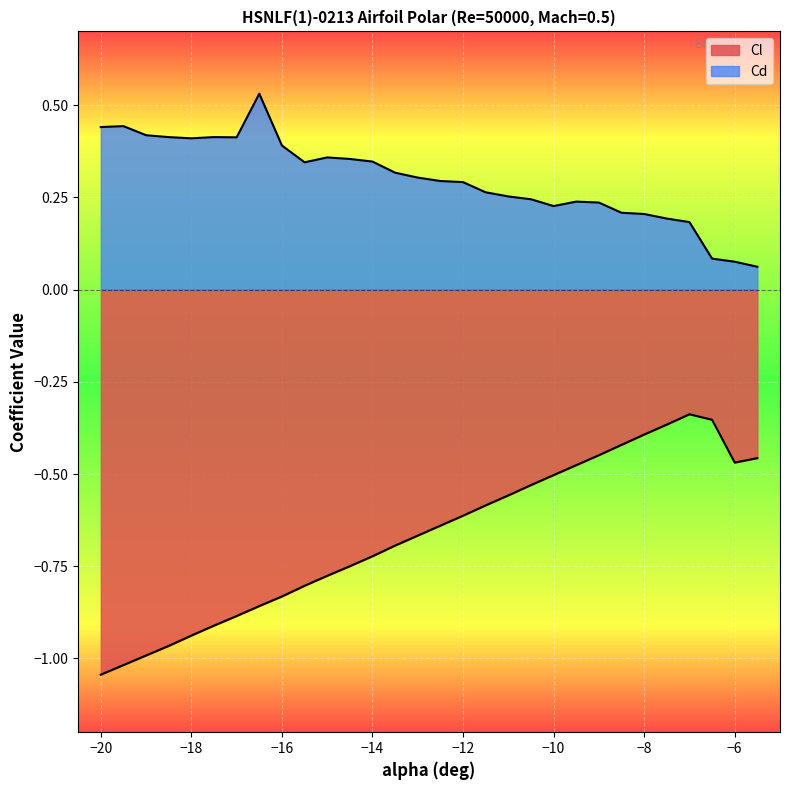

How many interior local valleys does the Cd series have?

4